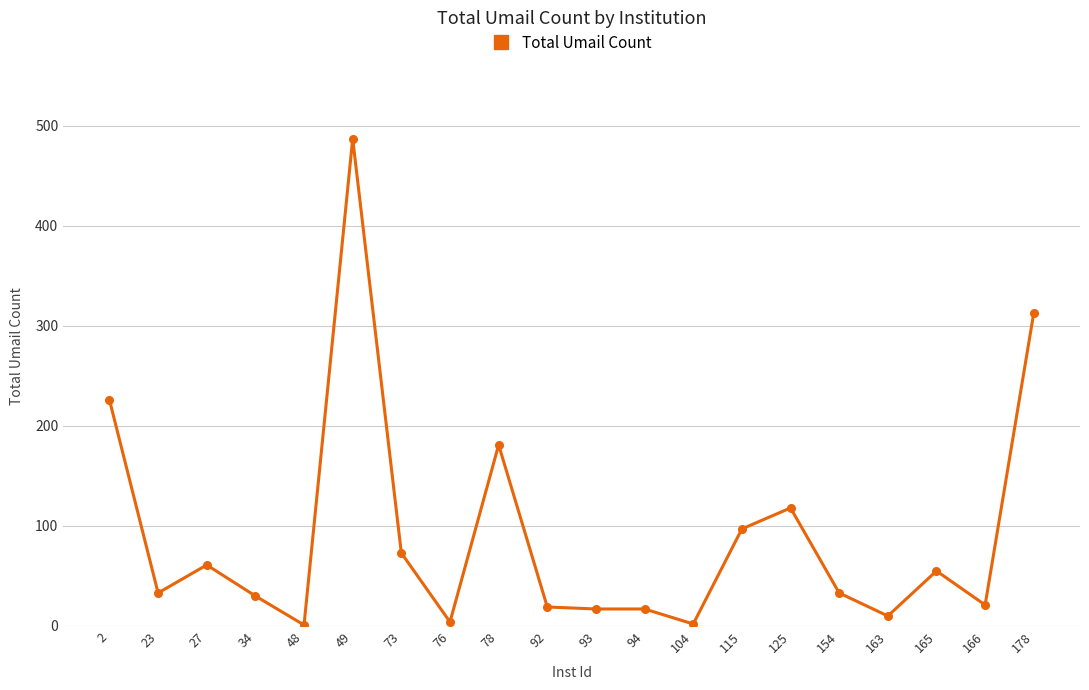

What is the change in value from 23 to 115?

+64